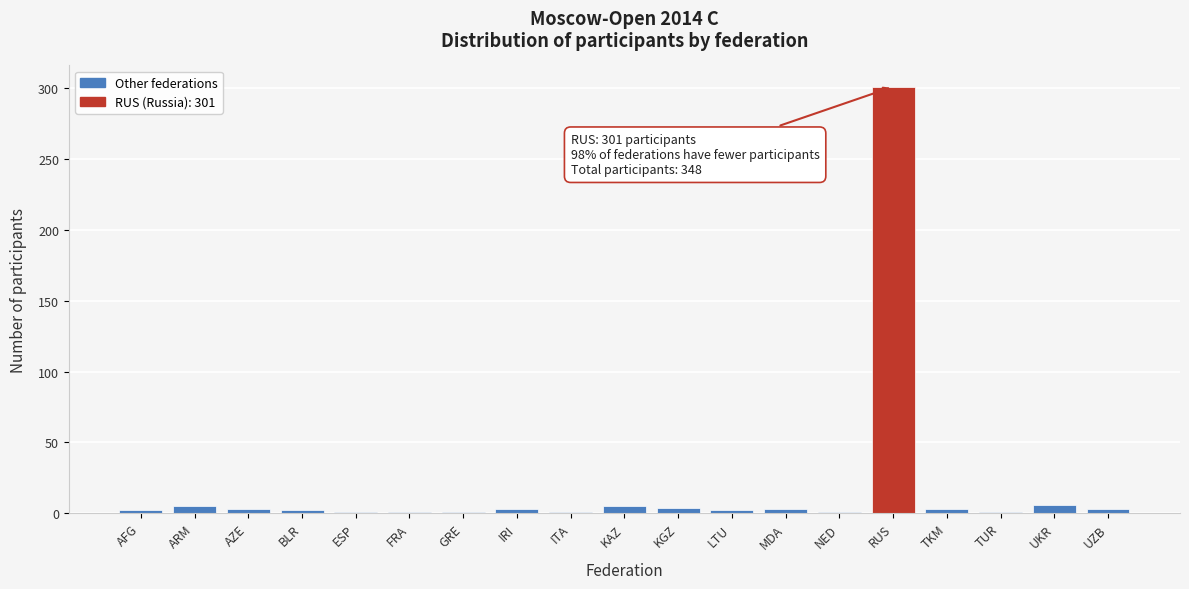

What is the difference between the maximum and minimum values?

300